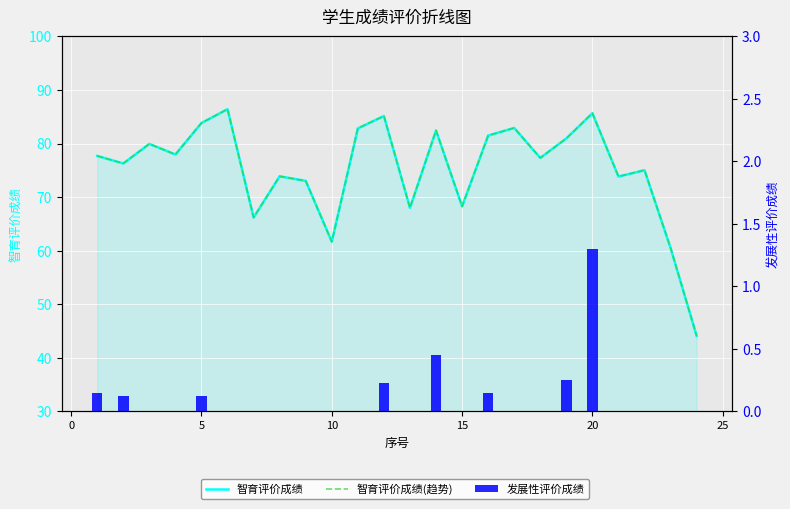

Does the chart contain stacked bars?

No